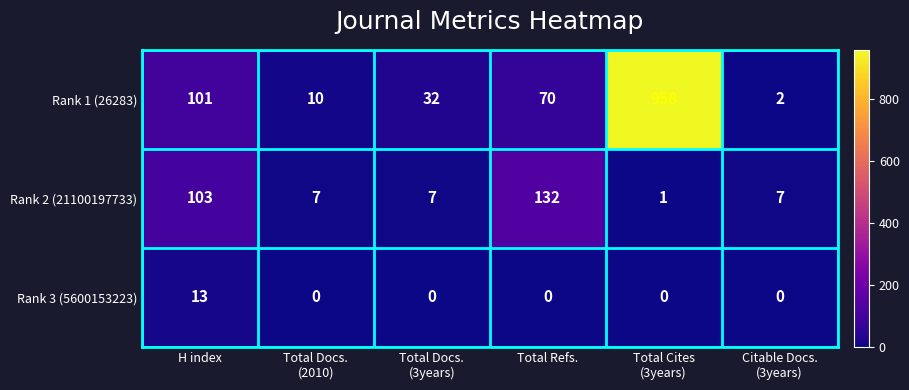

Which series has the largest range (max minus min)?

Rank 1 (26283)